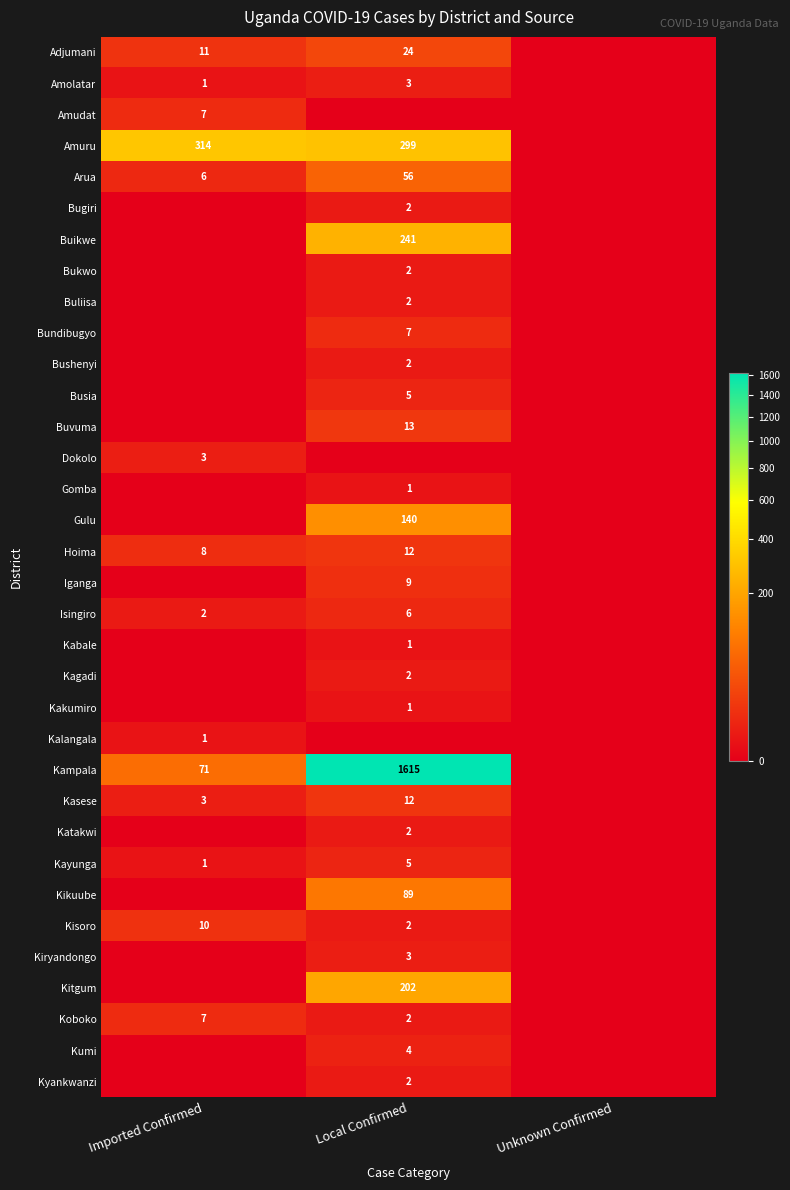

The value of Kitgum at Local Confirmed is 317. True or false?

False